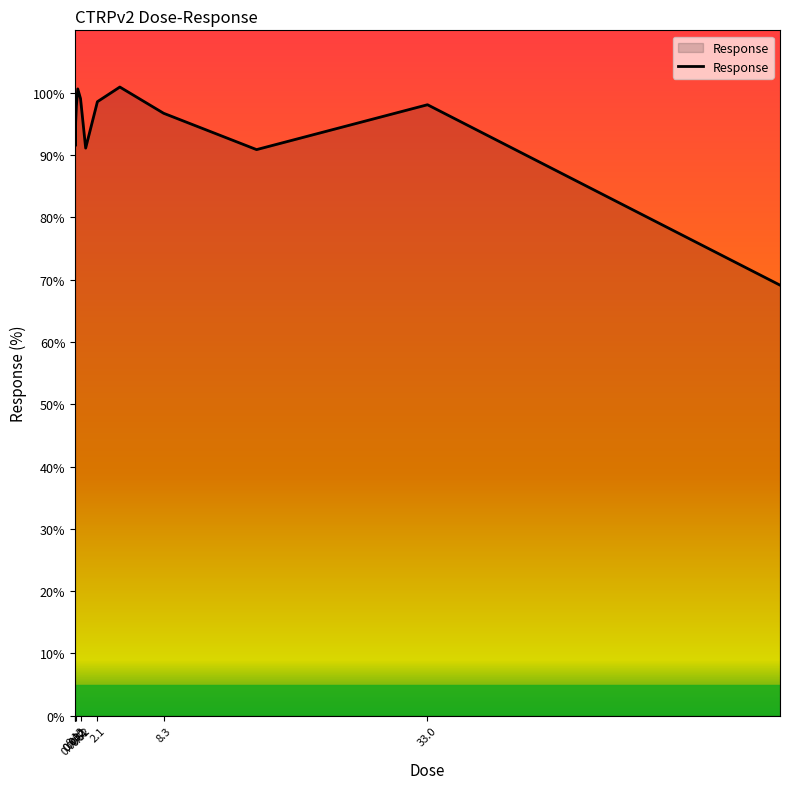

What is the minimum value shown in the chart?

69.1